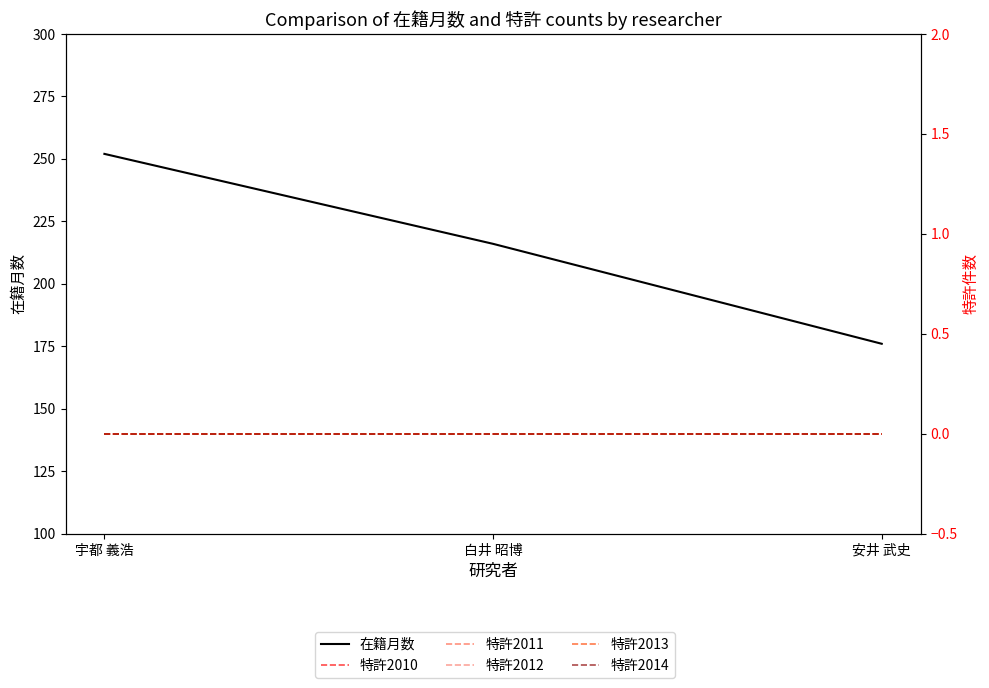

Which series has the largest range (max minus min)?

在籍月数